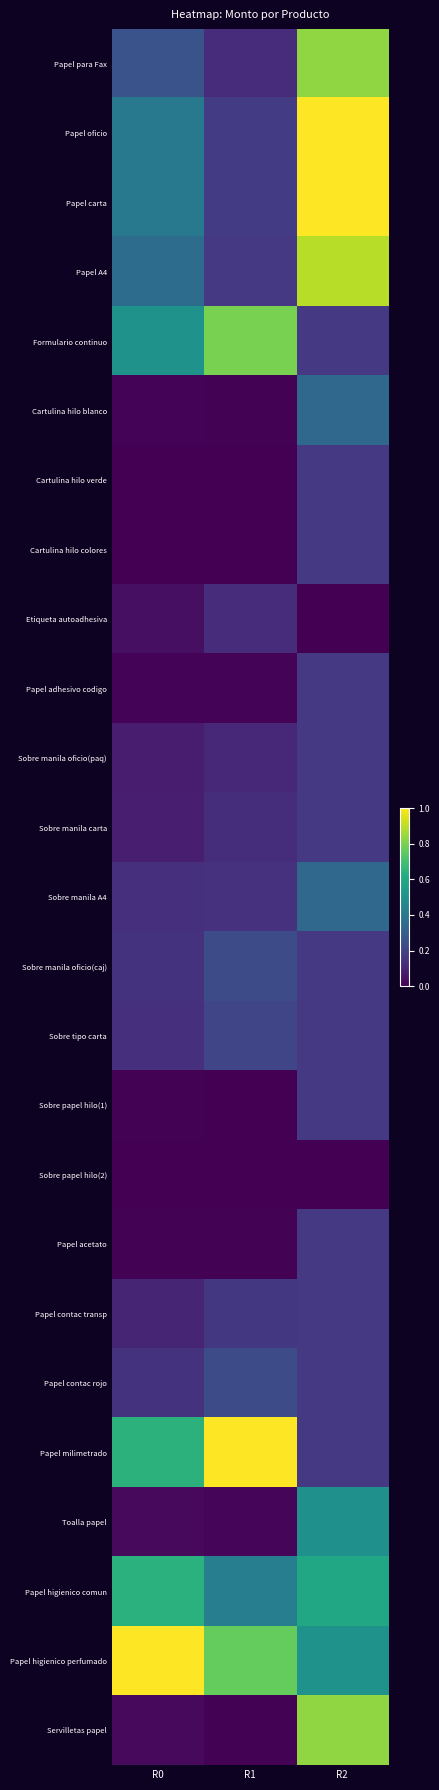

What is the maximum value shown in the chart?

1.0